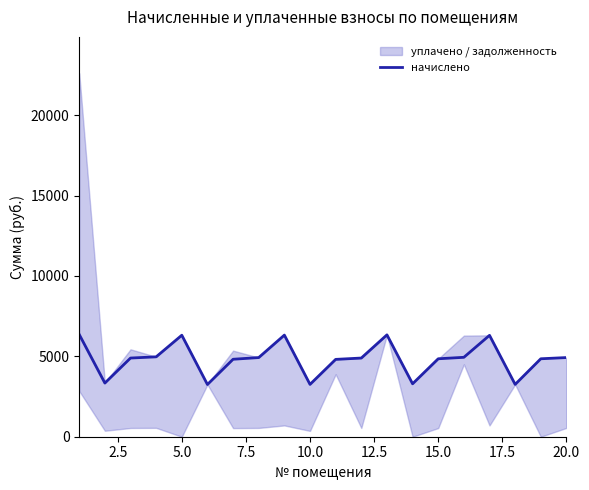

How many categories are shown in the chart?

20